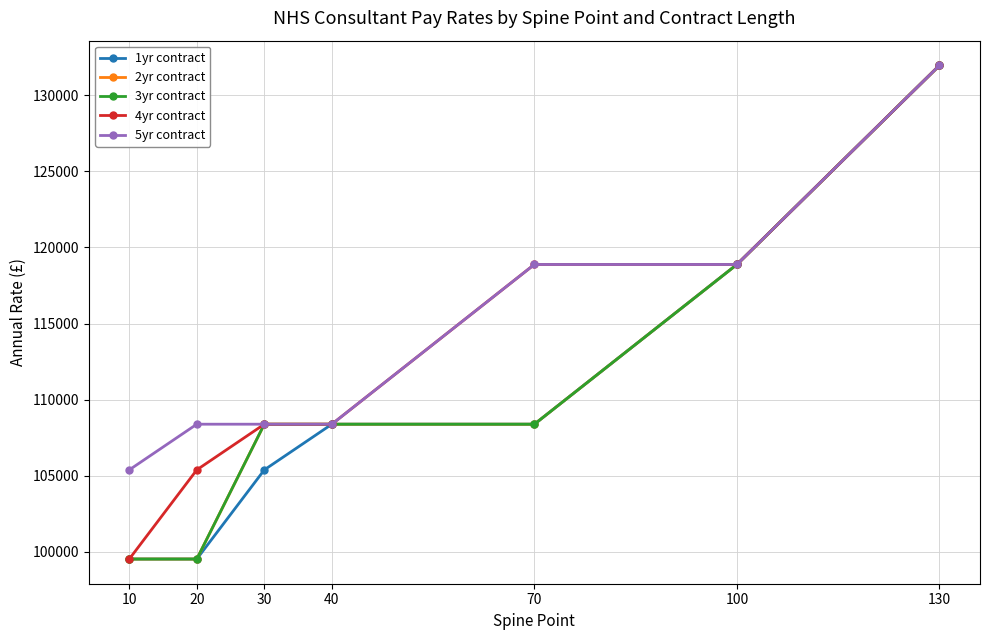

Is the value of 5yr contract at 130 greater than the value of 3yr contract at 40?

Yes